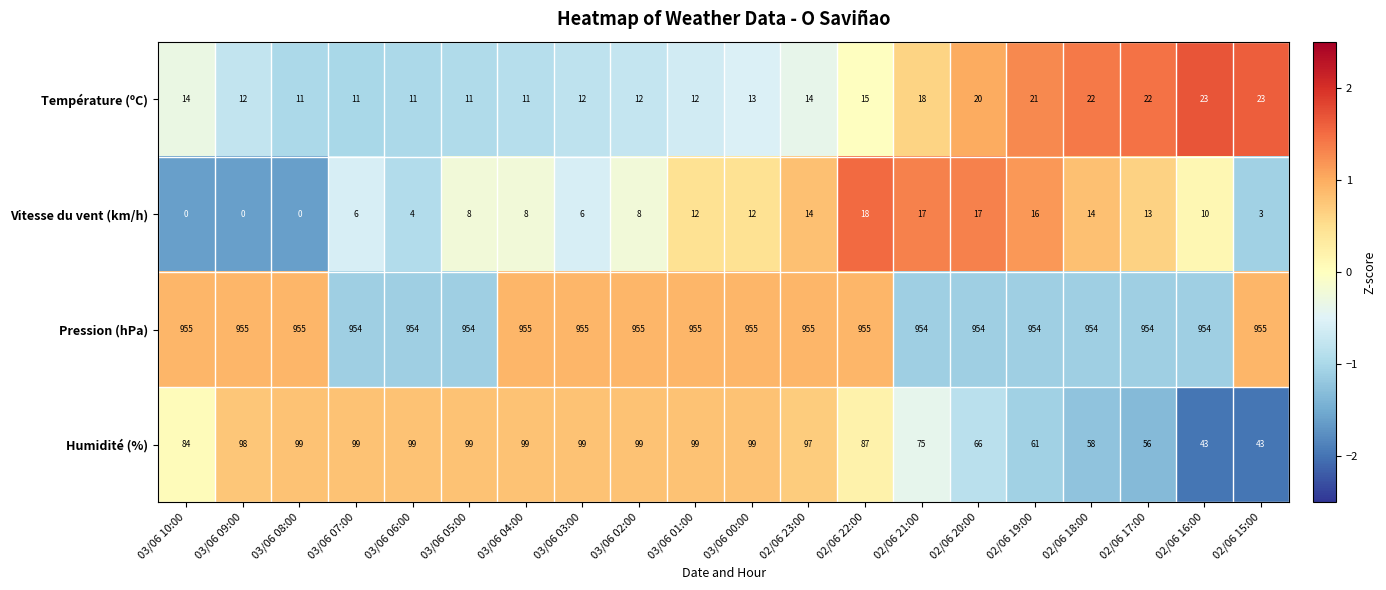

Which series has the widest spread of values?

Humidité (%)